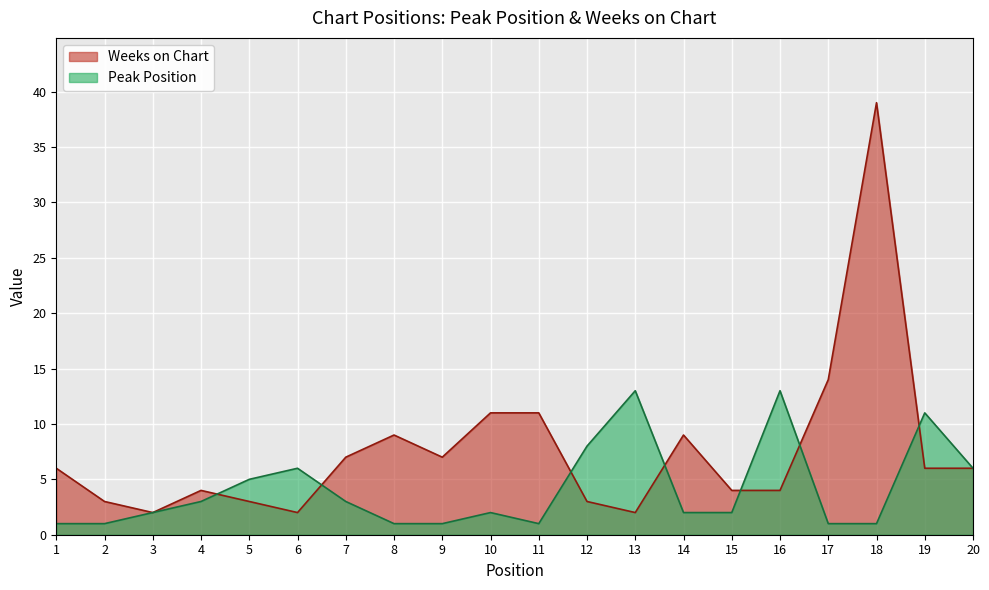

How many values in the Weeks on Chart series are below 6?

9